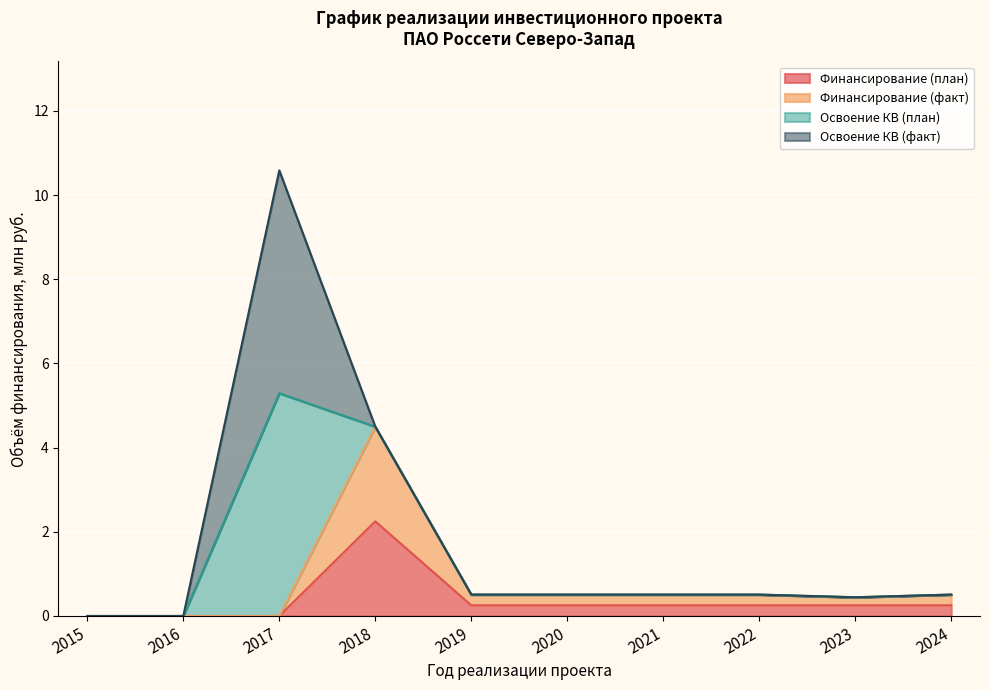

True or false: Финансирование (факт) and Финансирование (план) intersect in this chart.

False